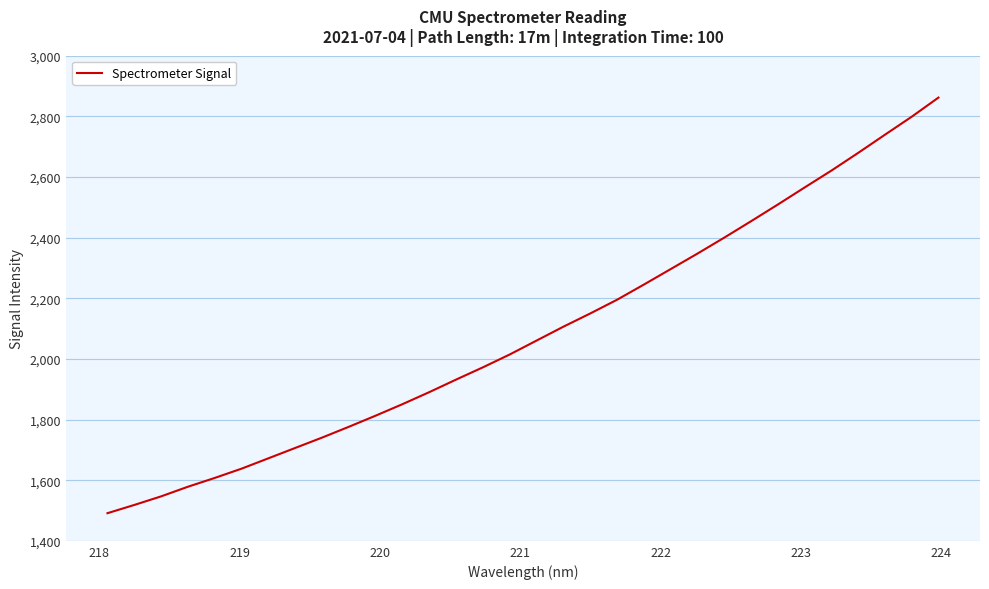

What is the smallest value displayed?

1491.2